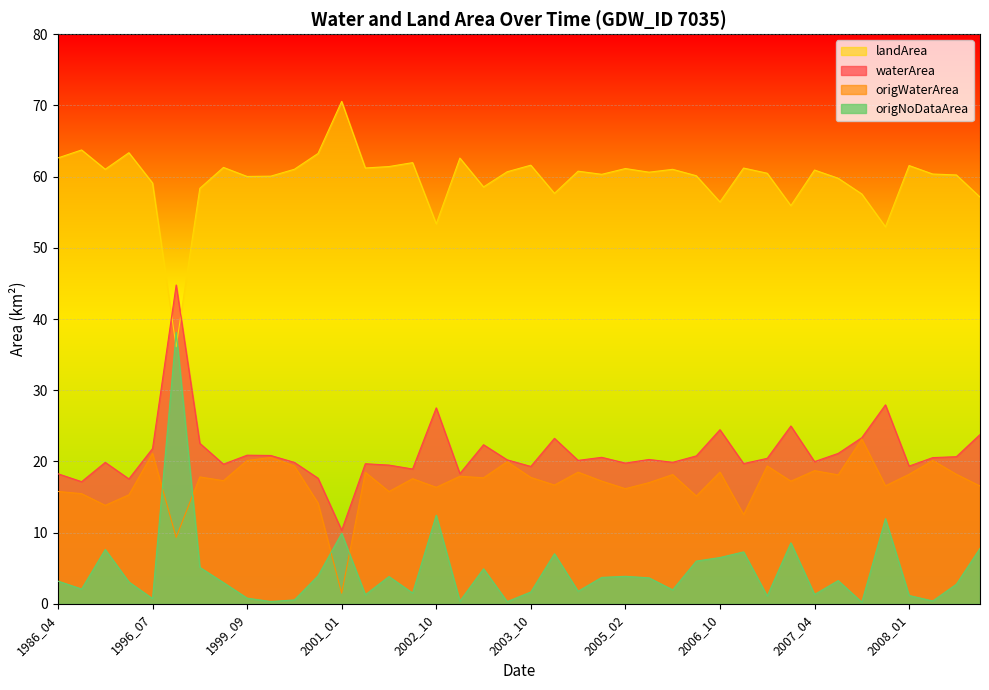

Rank the categories by origWaterArea value from lowest to highest.

2001_01, 1996_08, 2006_11, 1987_08, 2000_12, 2006_02, 1989_12, 1987_01, 2001_11, 1986_04, 2005_02, 2002_10, 2009_02, 2007_10, 2004_07, 2005_03, 2007_03, 2004_11, 1997_09, 2002_09, 2003_01, 2003_10, 1996_09, 2002_12, 2007_05, 2005_09, 2008_01, 2008_11, 2001_09, 2004_08, 2006_10, 2007_04, 2000_10, 2007_02, 2003_08, 1999_09, 2008_09, 2000_09, 1996_07, 2007_09